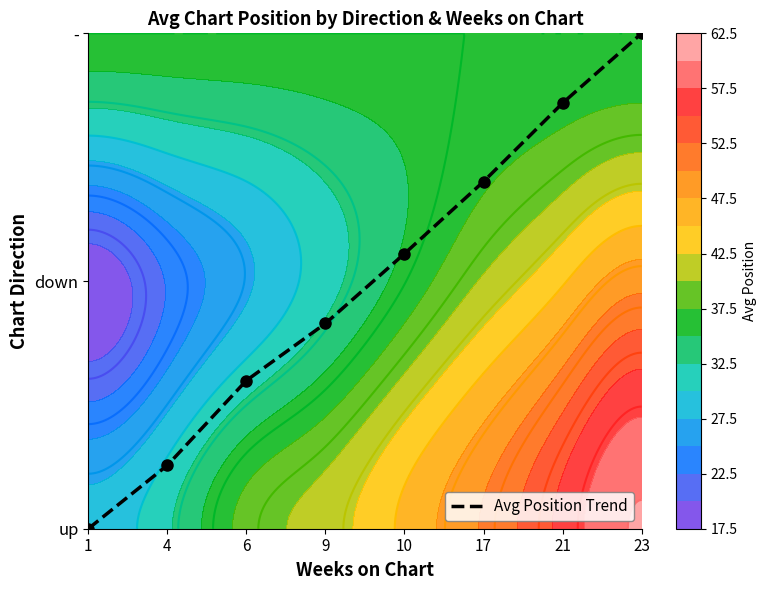

How many values exceed 1?

4